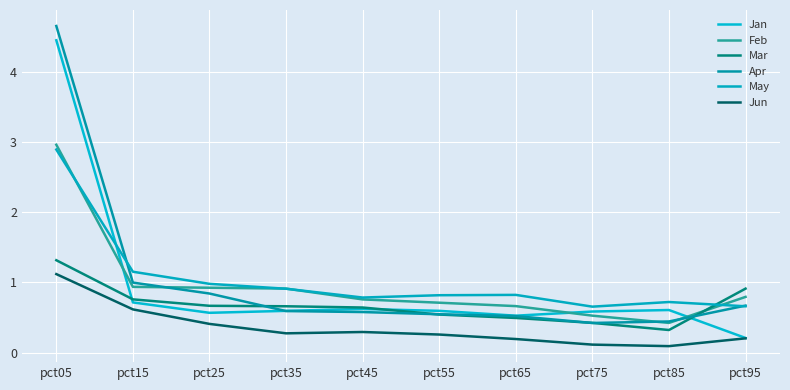

What is the average value of the Mar series?

0.7